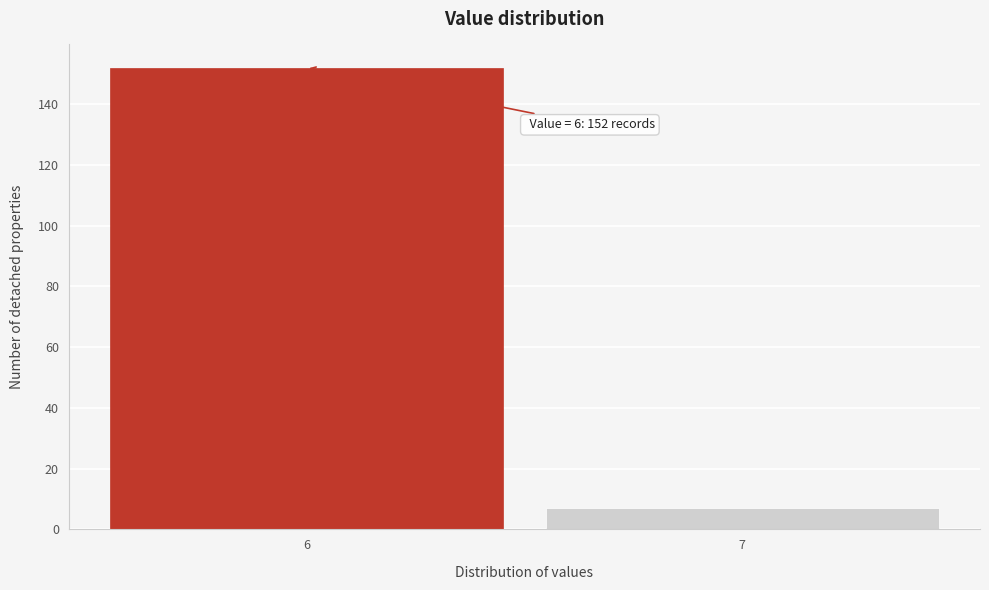

Reading left to right, what are all the values shown in this chart?

152	7